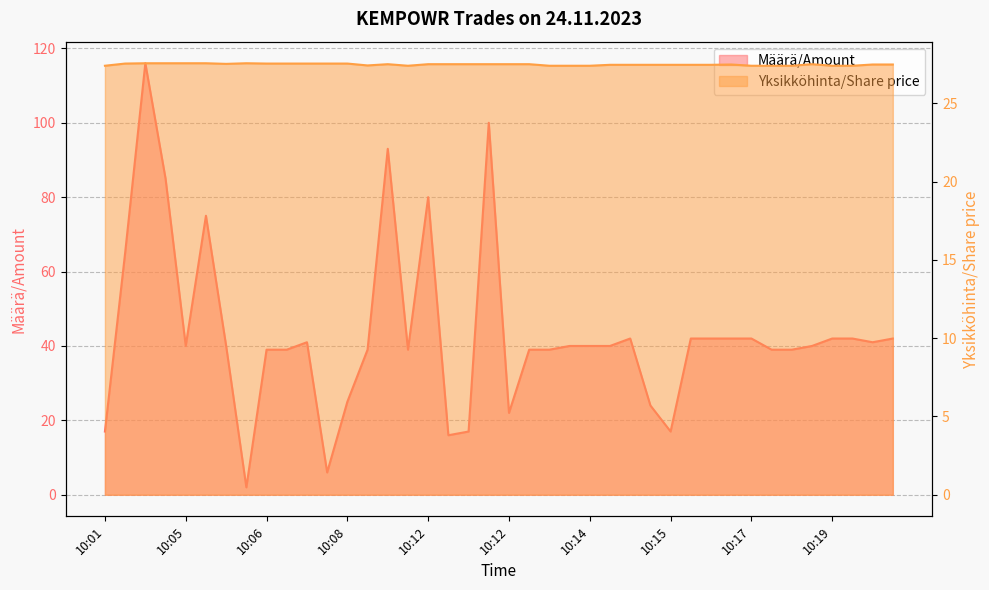

At how many categories does at least one series exceed 90?

3